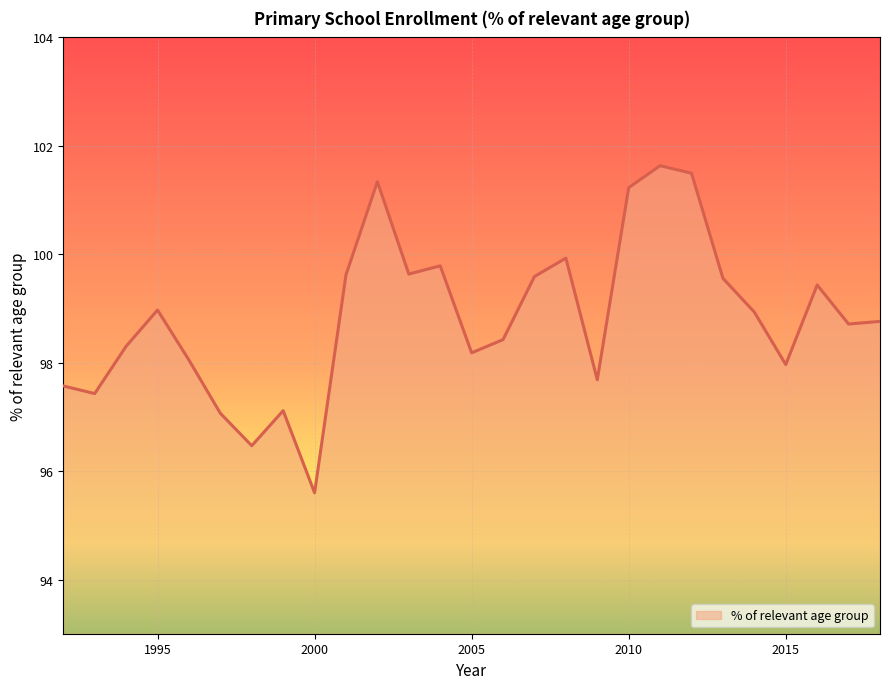

What is the difference between the second highest and minimum values?

5.9